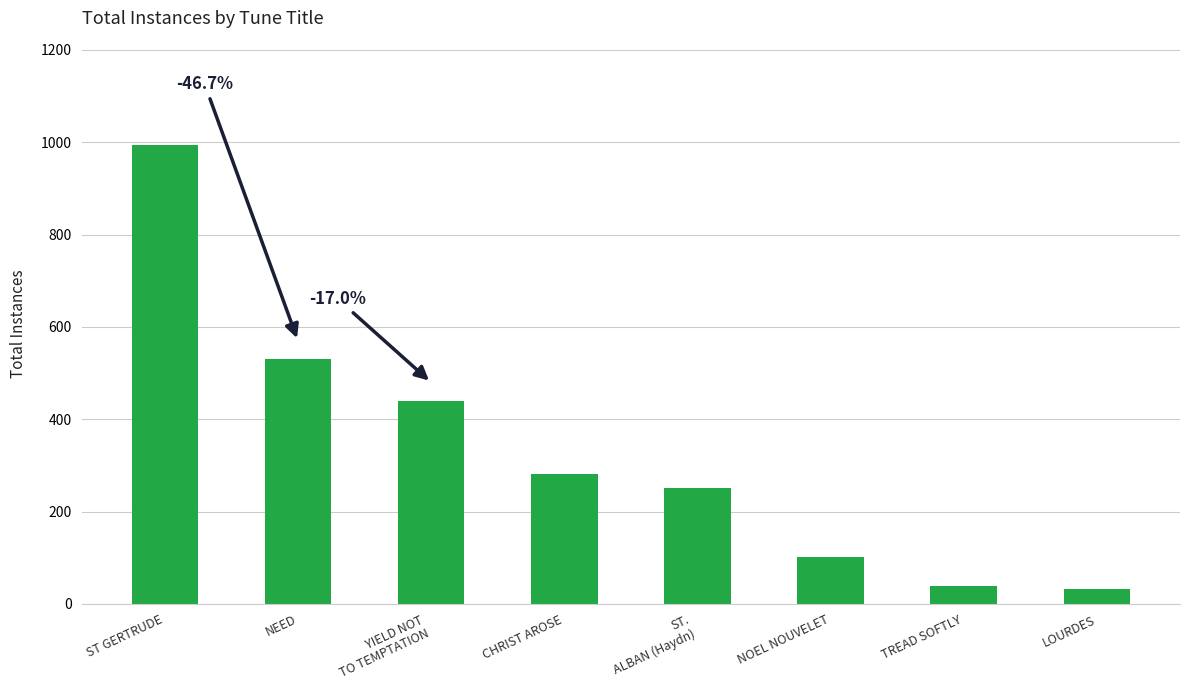

What is the label of the 7th bar from the right?

NEED